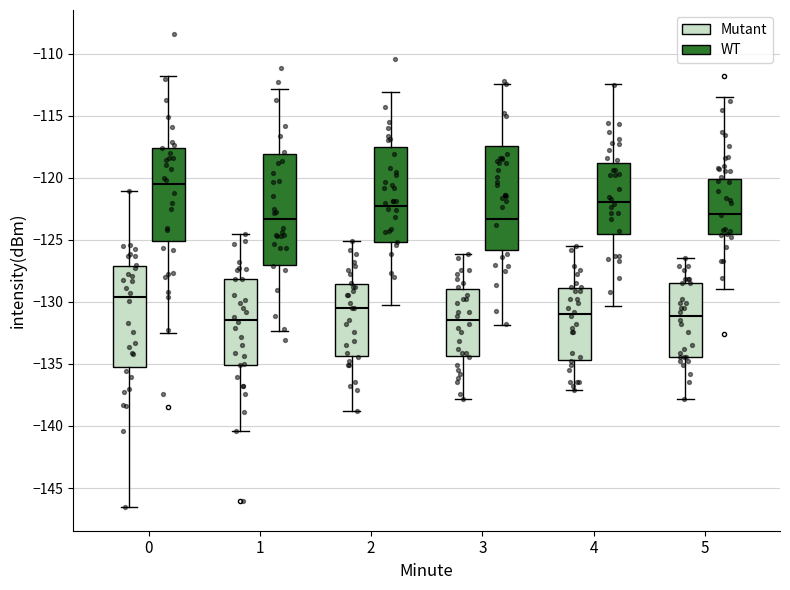

Reading left to right, read every box against the y-axis: the position of its median line, the range the box covers, and the ends of its whiskers. The values are not printed on the chart, so give them approximately, as read against the axis.

0 (Mutant): median -129.5, box -135.0 to -127.0, whiskers -146.5 to -121.0
0 (WT): median -120.5, box -125.0 to -117.5, whiskers -132.5 to -112.0
1 (Mutant): median -131.5, box -135.0 to -128.0, whiskers -140.5 to -124.5
1 (WT): median -123.5, box -127.0 to -118.0, whiskers -132.5 to -113.0
2 (Mutant): median -130.5, box -134.5 to -128.5, whiskers -139.0 to -125.0
2 (WT): median -122.0, box -125.0 to -117.5, whiskers -130.0 to -113.0
3 (Mutant): median -131.5, box -134.5 to -129.0, whiskers -138.0 to -126.0
3 (WT): median -123.5, box -126.0 to -117.5, whiskers -132.0 to -112.5
4 (Mutant): median -131.0, box -134.5 to -129.0, whiskers -137.0 to -125.5
4 (WT): median -122.0, box -124.5 to -119.0, whiskers -130.5 to -112.5
5 (Mutant): median -131.0, box -134.5 to -128.5, whiskers -138.0 to -126.5
5 (WT): median -123.0, box -124.5 to -120.0, whiskers -129.0 to -113.5